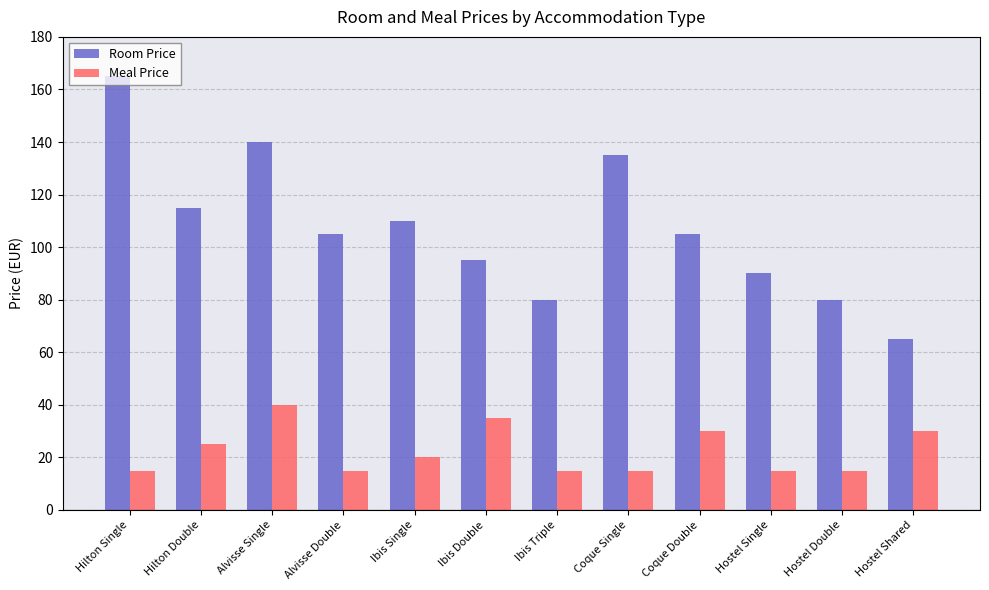

Does the chart contain any negative values?

No